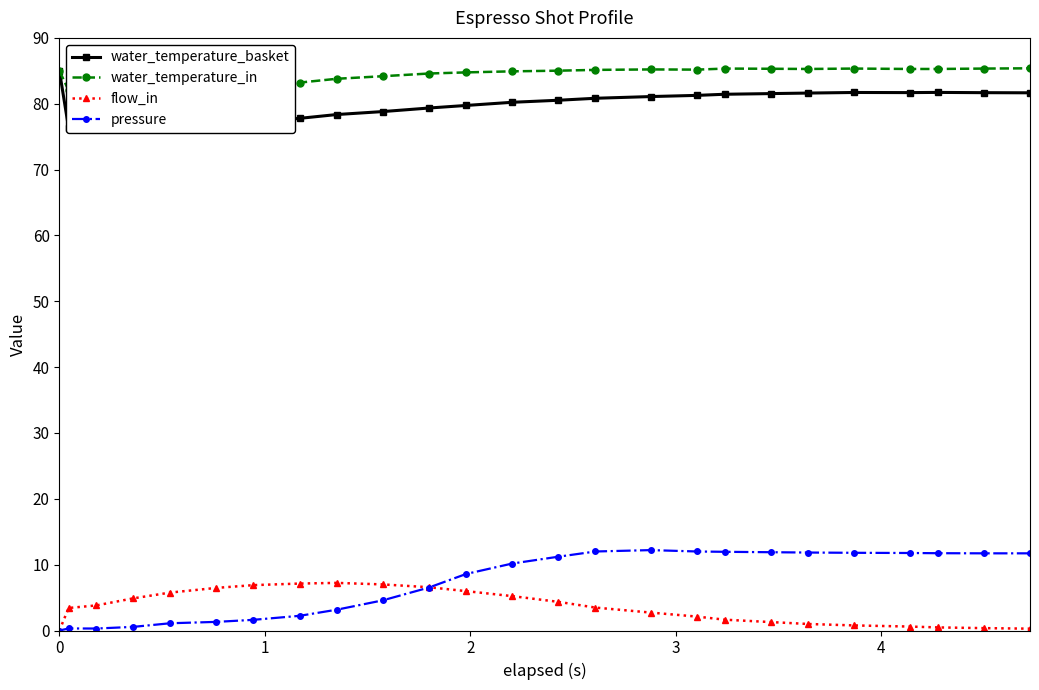

What is the value of the pressure point at the 25th from the left?

11.7